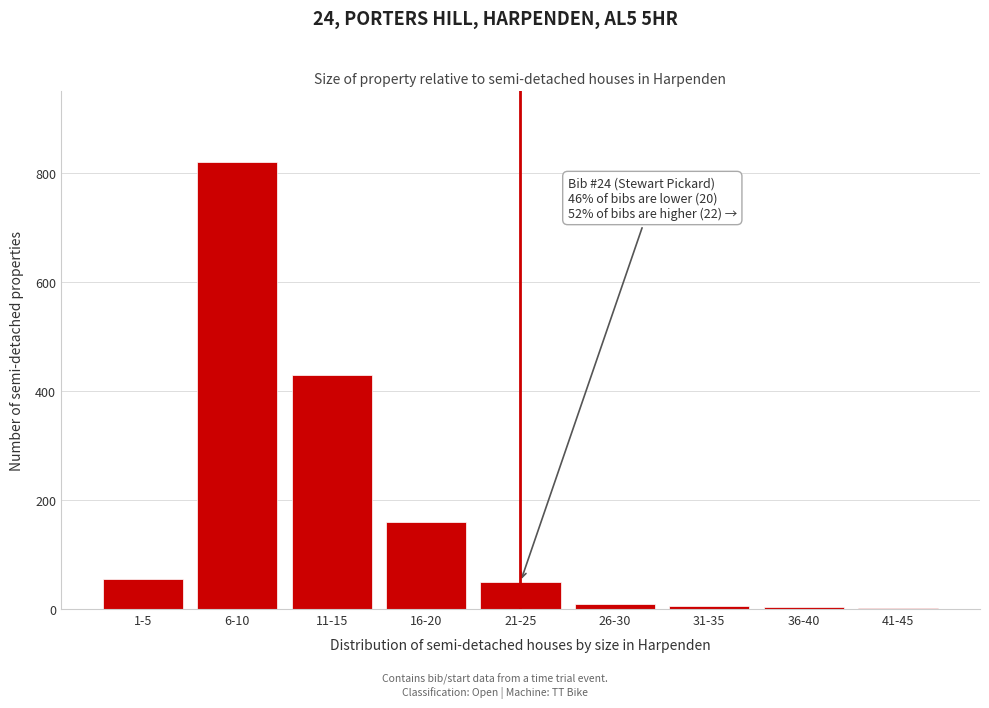

What is the sum of all values?

1535